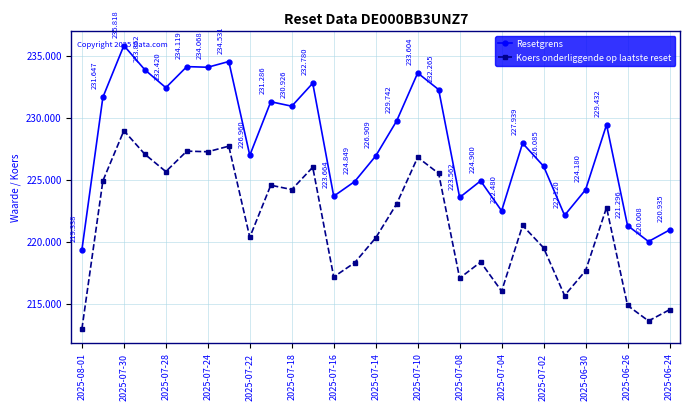

List the series in order of their peak value, lowest first.

Koers onderliggende op laatste reset, Resetgrens